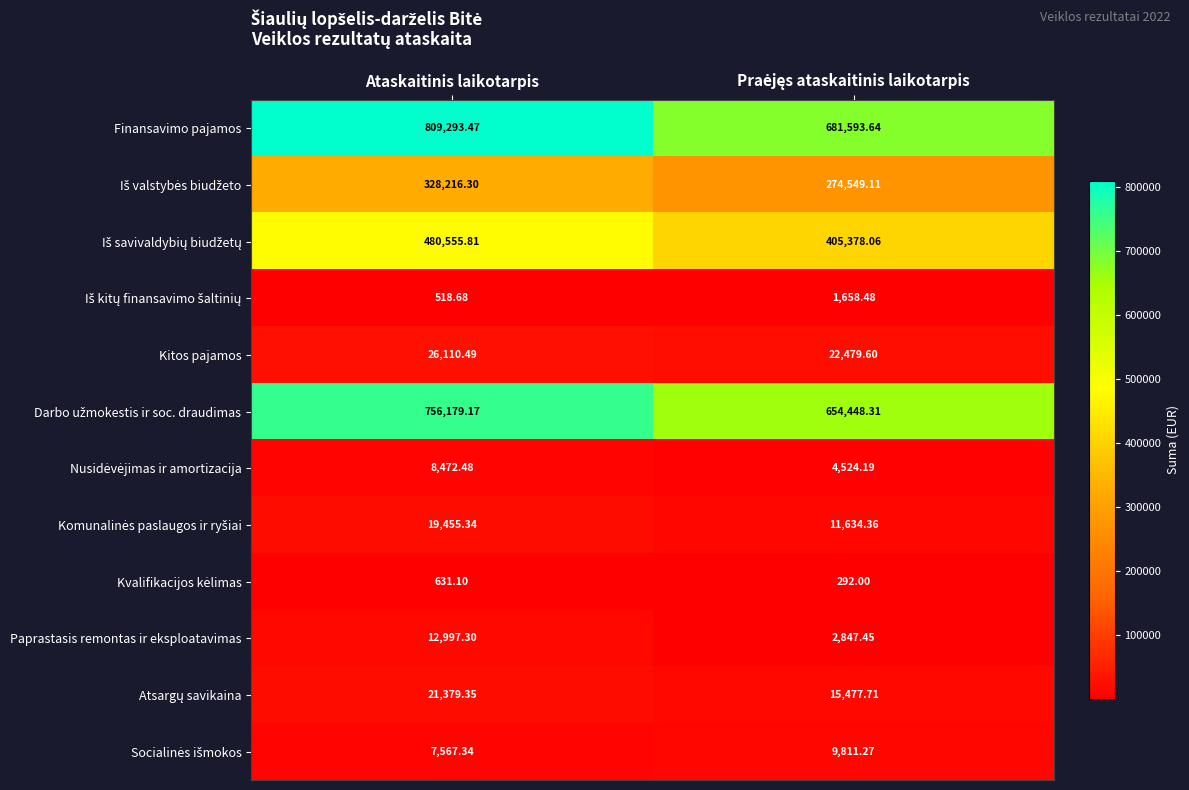

Which series has the widest spread of values?

Finansavimo pajamos